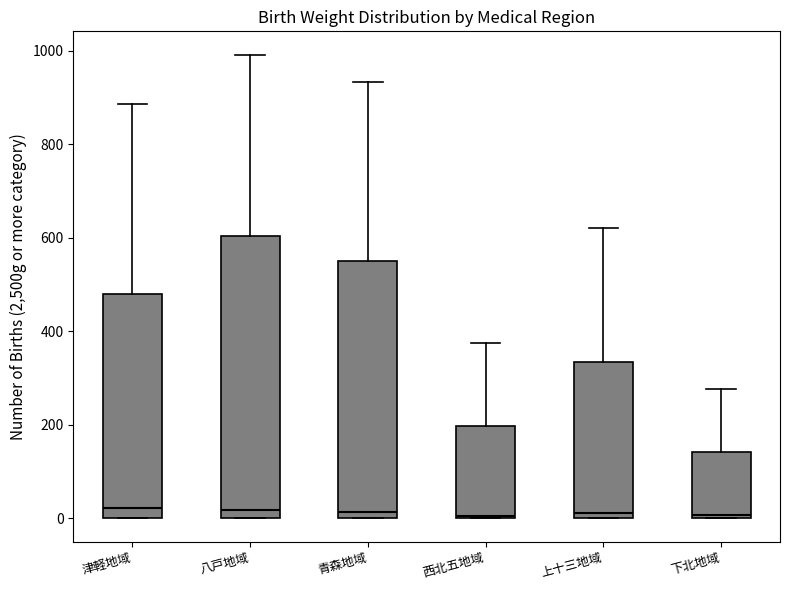

Reading left to right, transcribe this box plot: for each box, give where its median line is, the range the box spans, and where its two whiskers end, as read against the y-axis. The values are not printed on the chart, so give them approximately, as read against the axis.

津軽地域: median 20, box 0 to 480, whiskers 0 to 880
八戸地域: median 20, box 0 to 600, whiskers 0 to 1000
青森地域: median 20, box 0 to 560, whiskers 0 to 940
西北五地域: median 0, box 0 to 200, whiskers 0 to 380
上十三地域: median 20, box 0 to 340, whiskers 0 to 620
下北地域: median 0 (just above the box's lower edge), box 0 to 140, whiskers 0 to 280